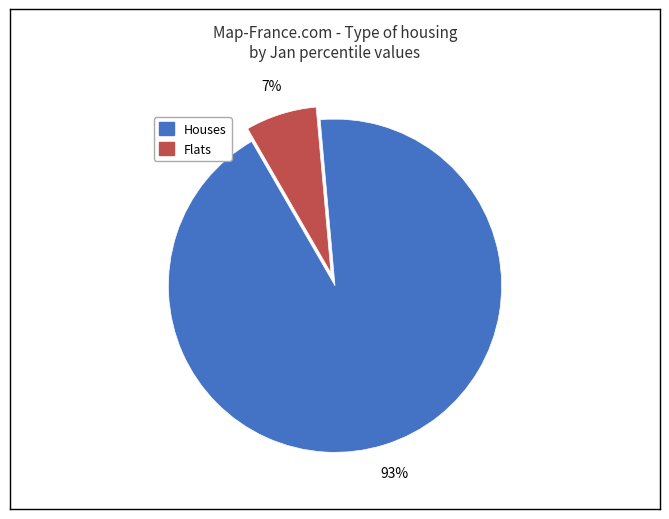

To the nearest percent, what is the average slice percentage?

50%